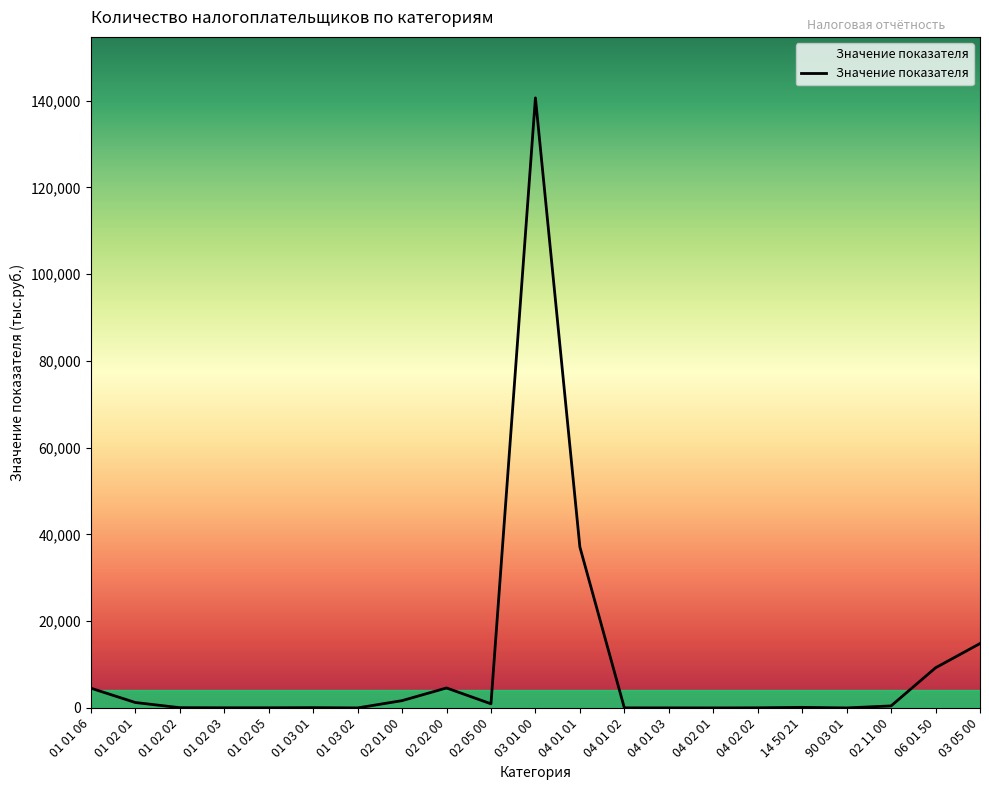

The value at 04 01 02 is 18. True or false?

True